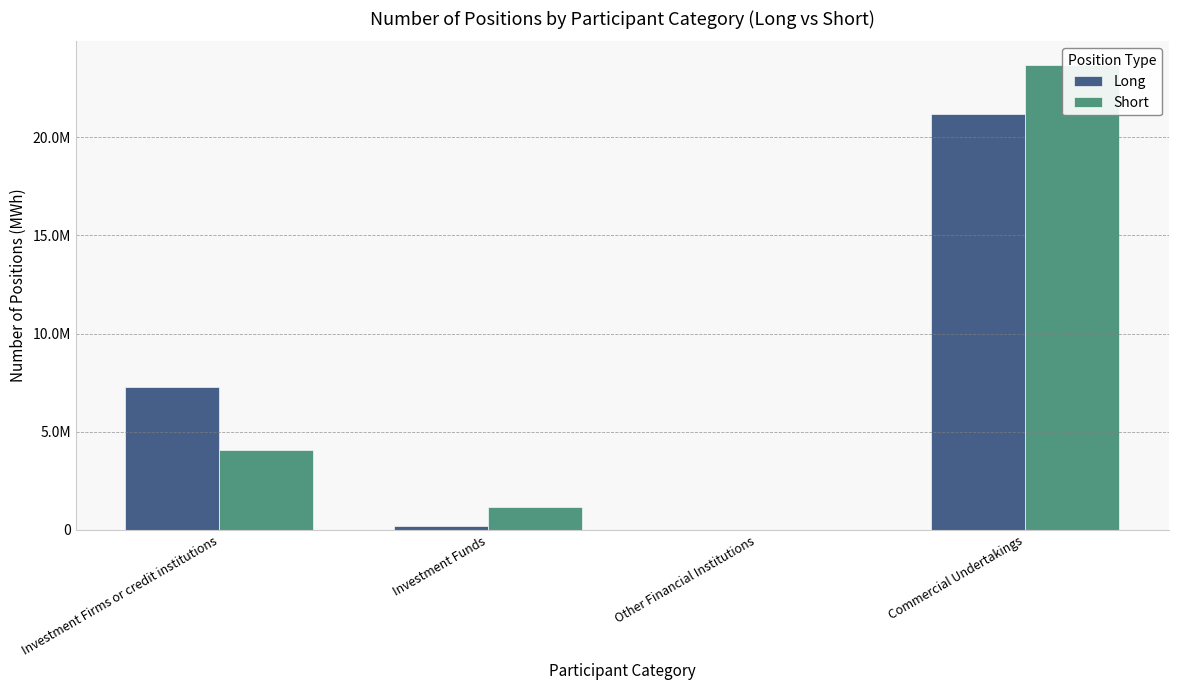

How many data points does each series have?

4